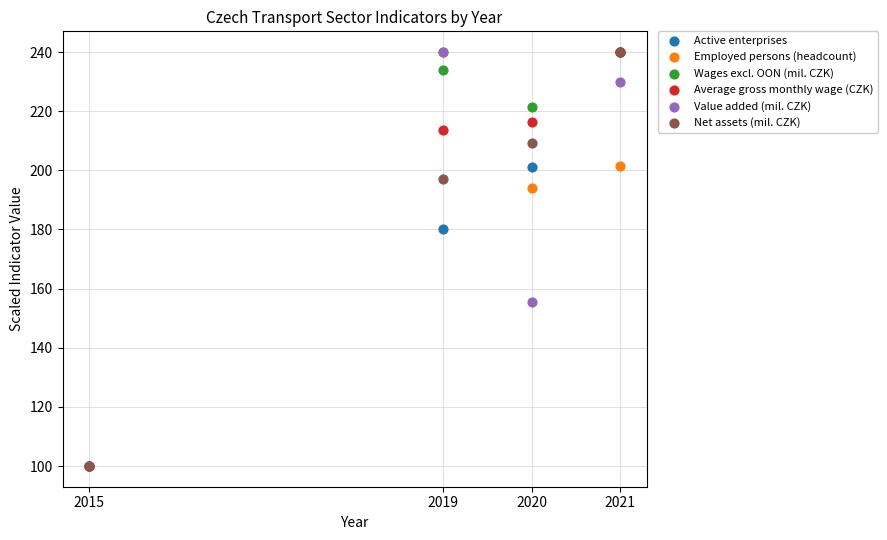

Across all series, what Y value is closest to 170?

180.2